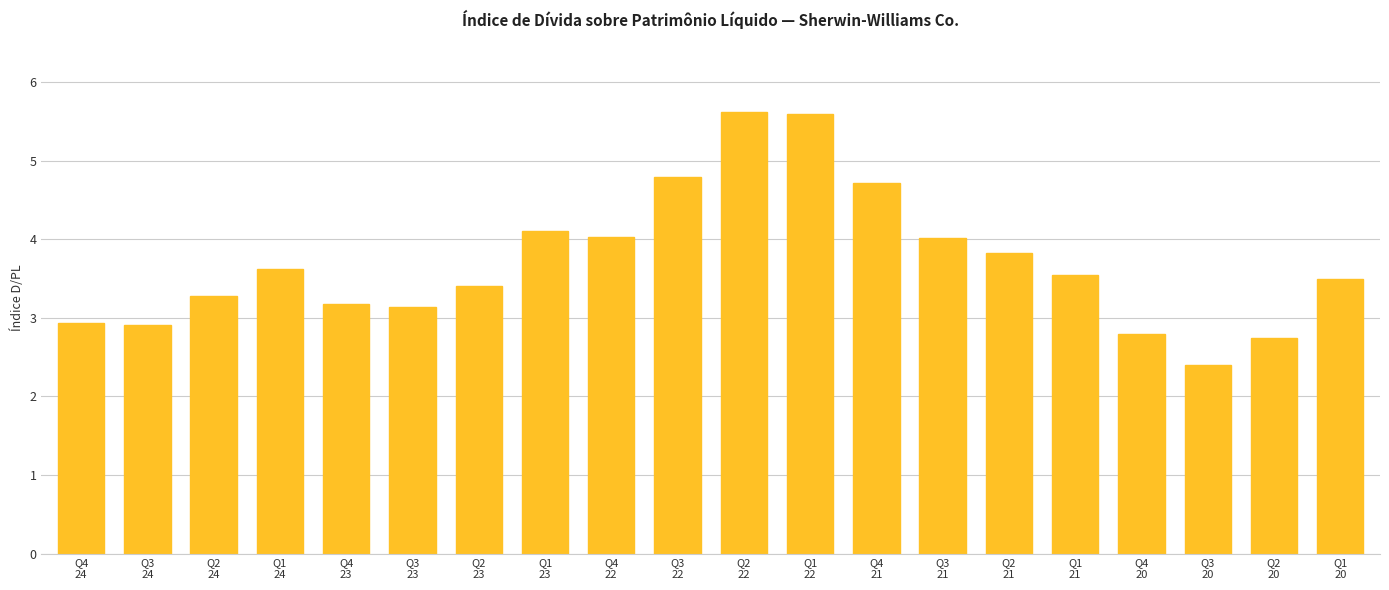

The chart shows a value of 3.4 at Q2
23. True or false?

True